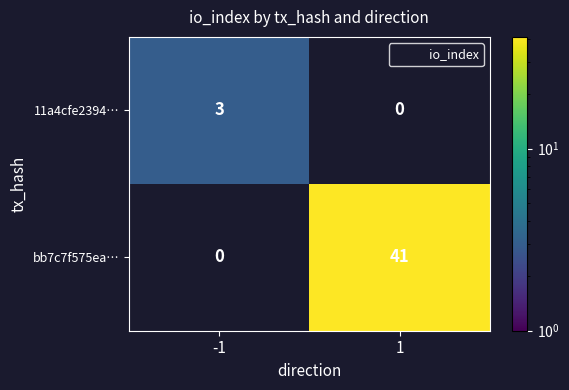

What is the approximate value of bb7c7f575ea… at 1?

41.0